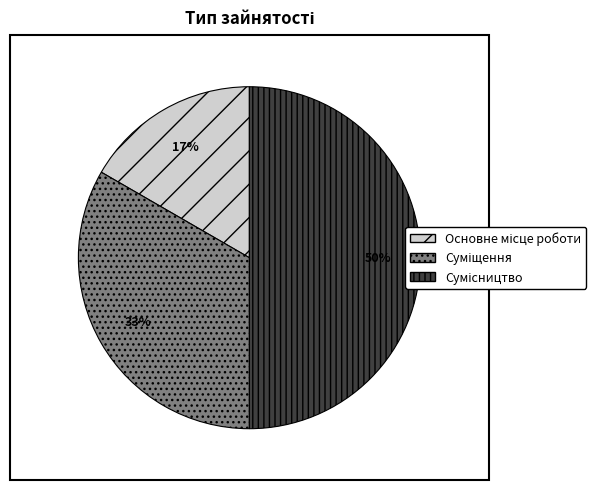

To the nearest percent, what is the difference between the largest and smallest slice percentages?

33%